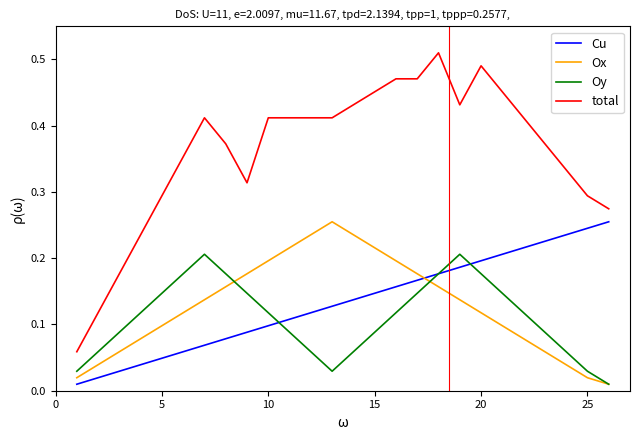

Which series has the largest total across all categories?

total